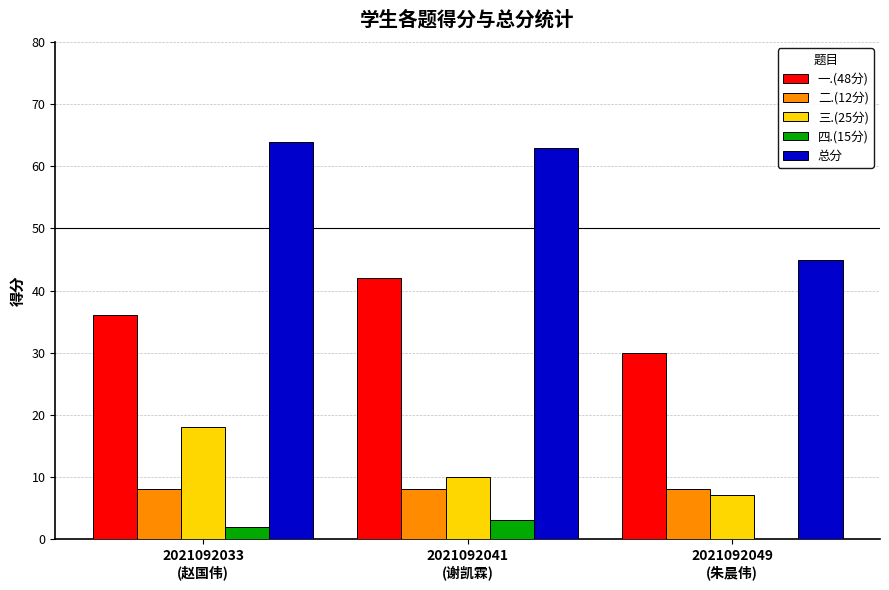

How many groups of bars are there?

3